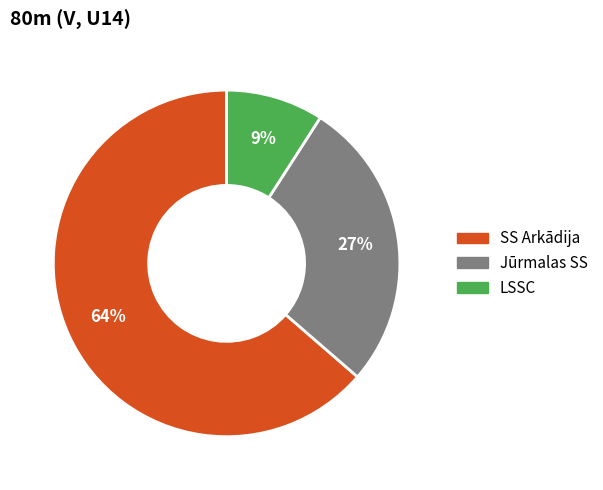

Which slice is the largest?

SS Arkādija